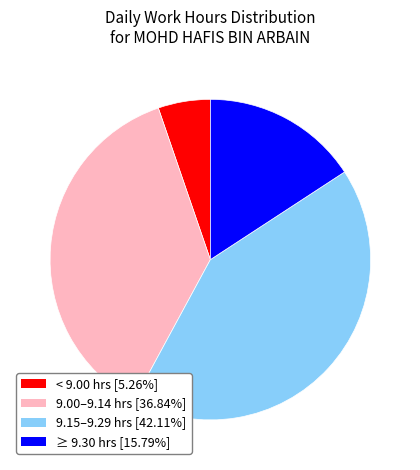

How many slices are in this pie chart?

4